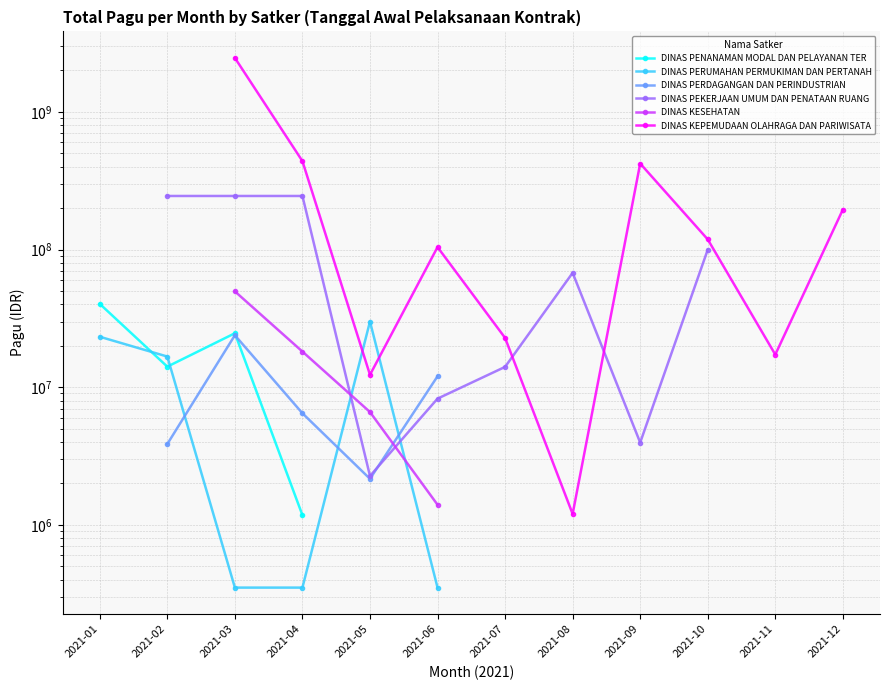

Between which two adjacent categories do DINAS PERDAGANGAN DAN PERINDUSTRIAN and DINAS PEKERJAAN UMUM DAN PENATAAN RUANG first intersect?

2021-05 and 2021-06